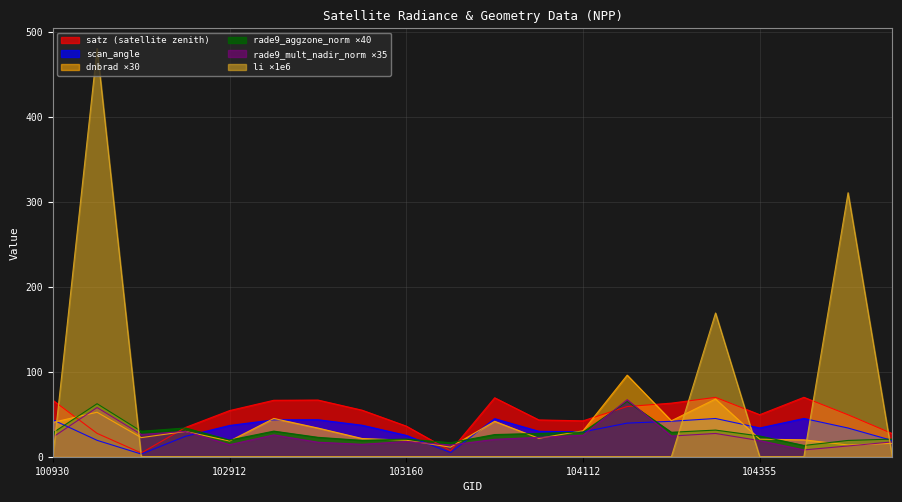

Which label corresponds to the largest value in the chart?

102551